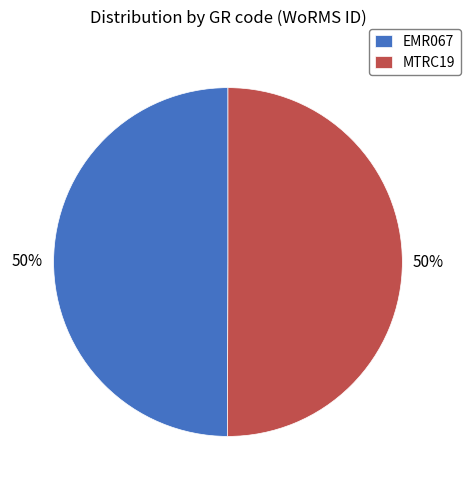

True or false: EMR067 accounts for 37% of the total.

False